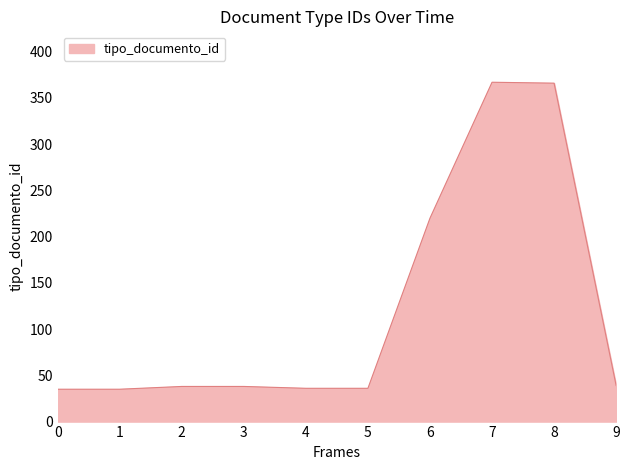

What is the sum of all values?

1210